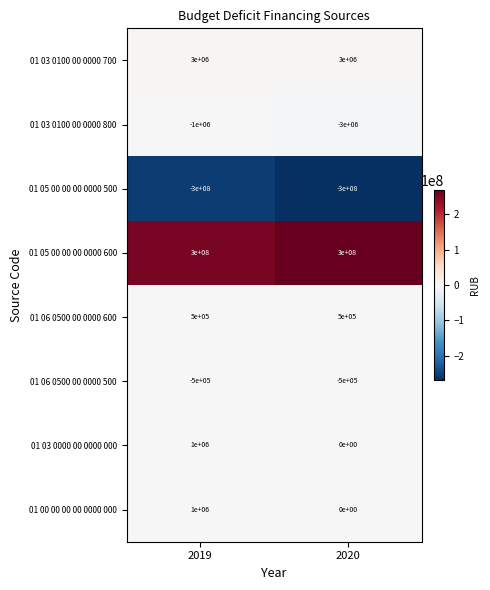

Is it true that 01 06 0500 00 0000 600 equals 500000 at 2019?

True